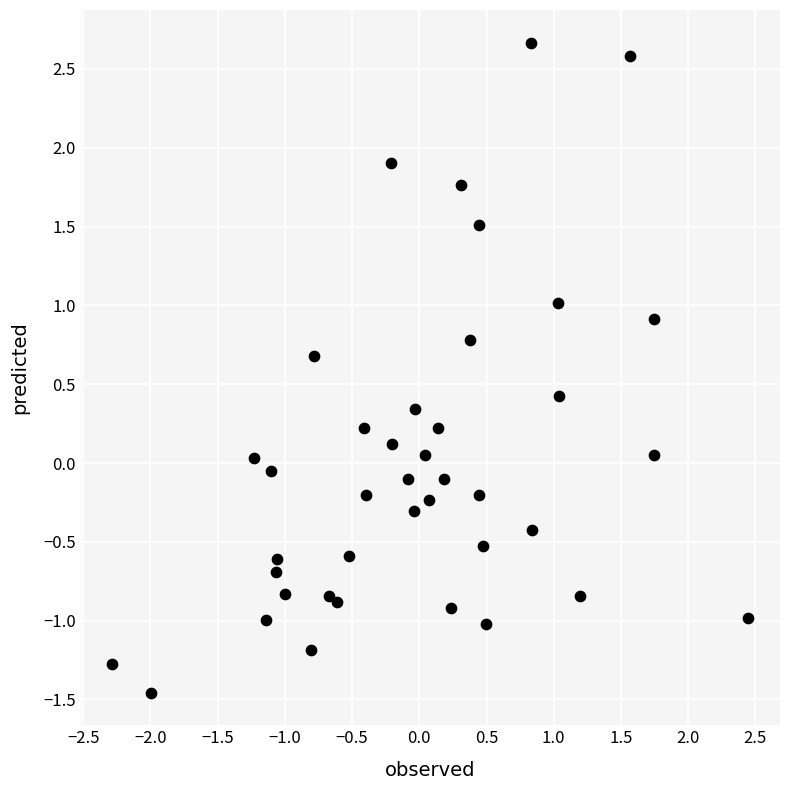

What is the range of Y values (max minus min)?

4.1